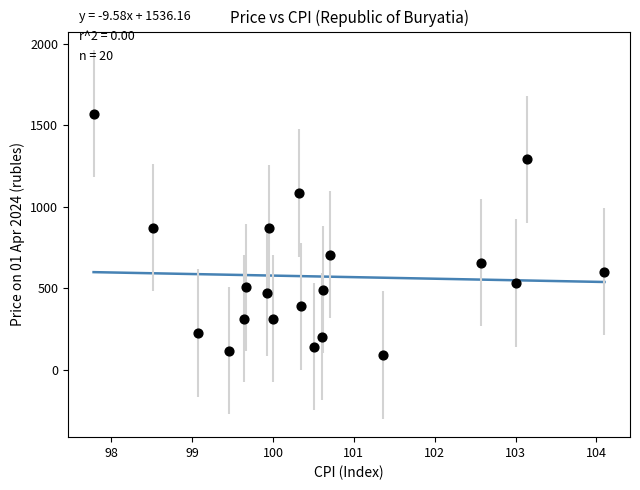

What is the range of Y values (max minus min)?

1483.1